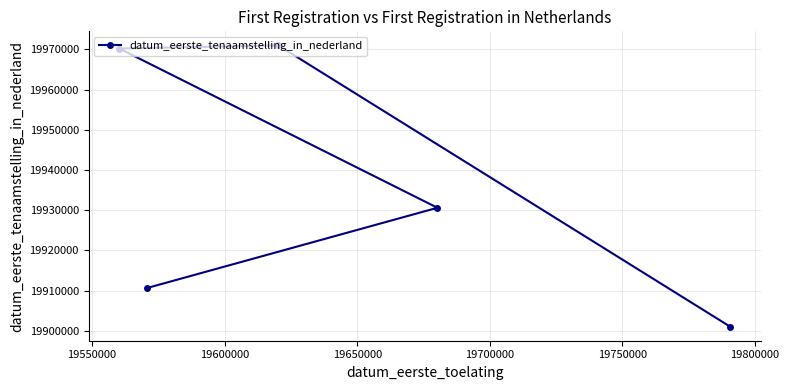

What is the maximum value shown in the chart?

19971001